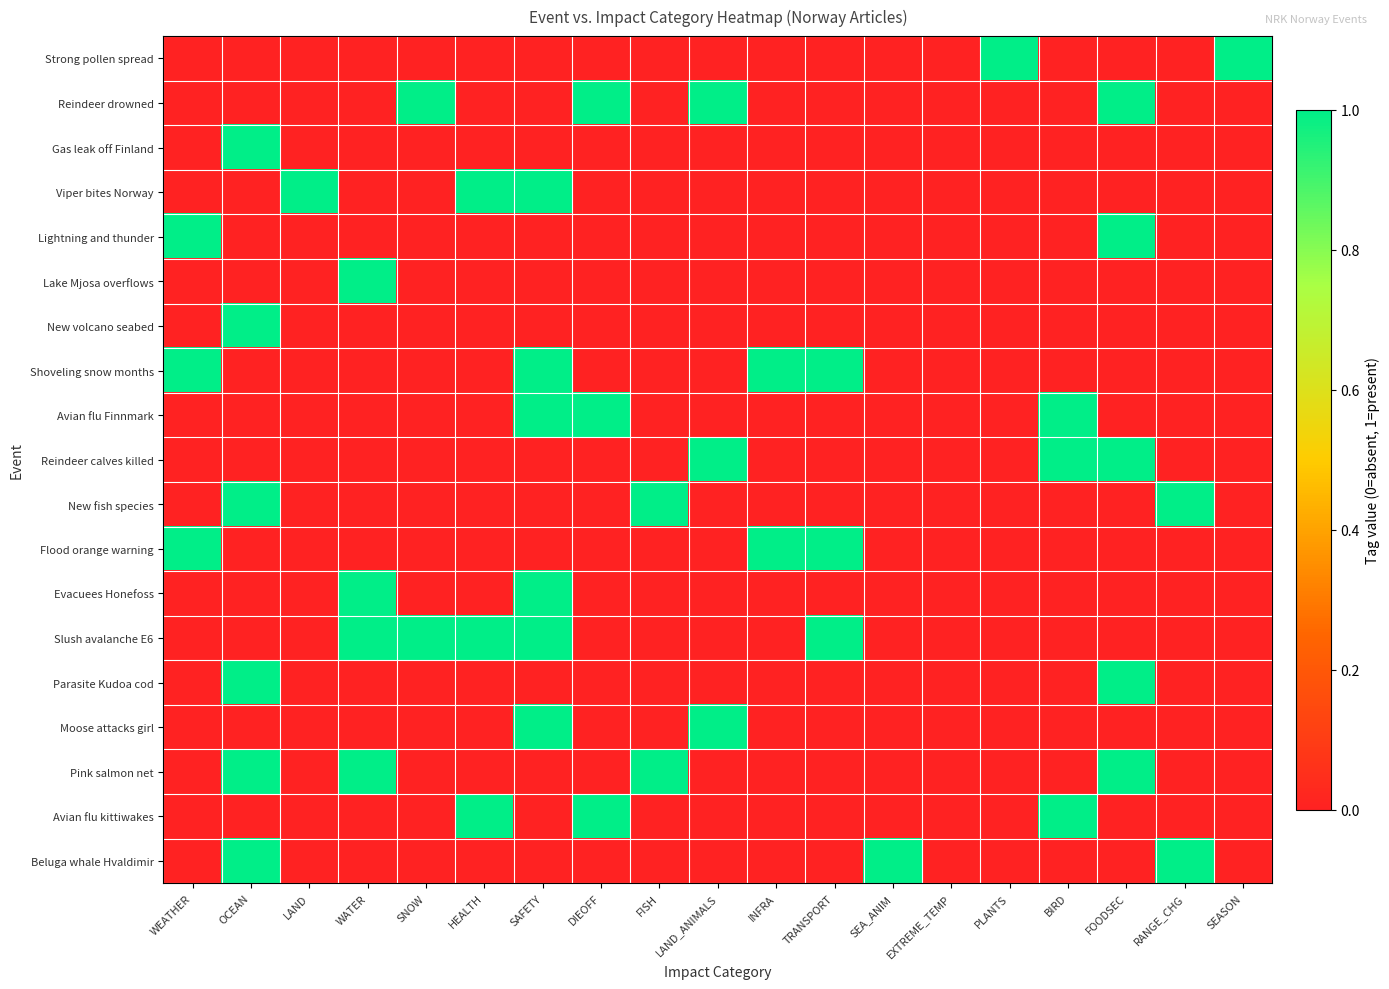

What is the spread (max minus min) of values at FOODSEC?

1